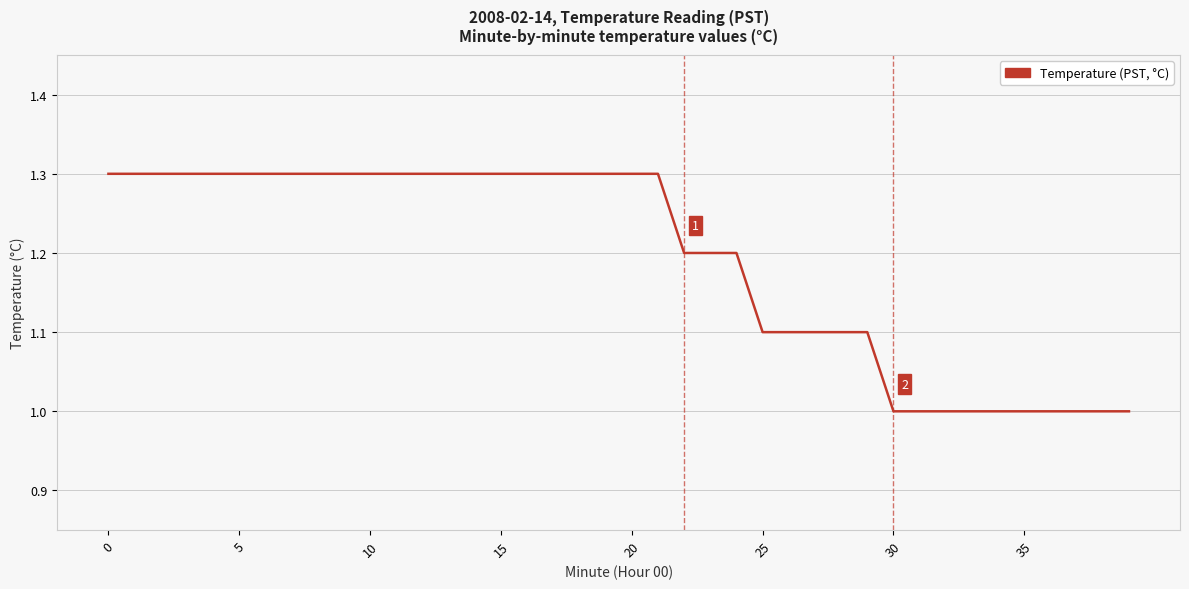

What is the difference between the maximum and minimum values?

0.3